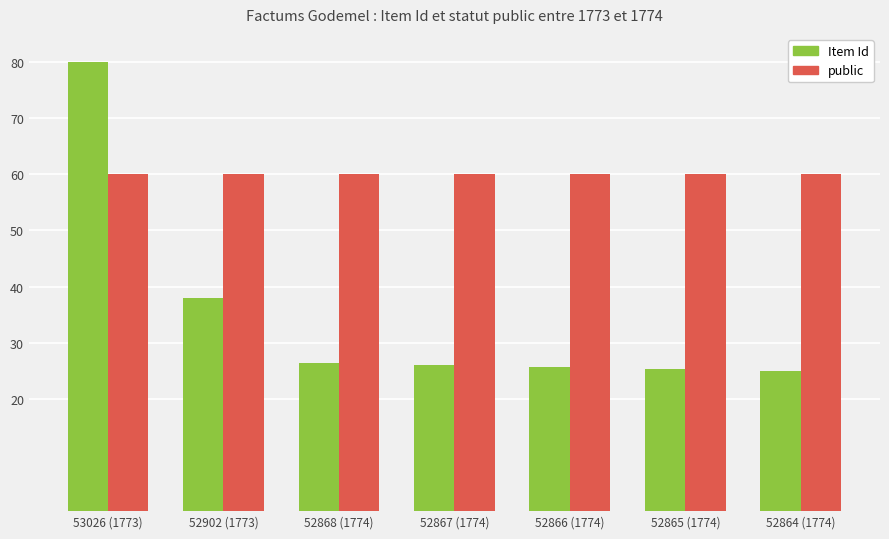

List the series in order of their peak value, highest first.

Item Id, public